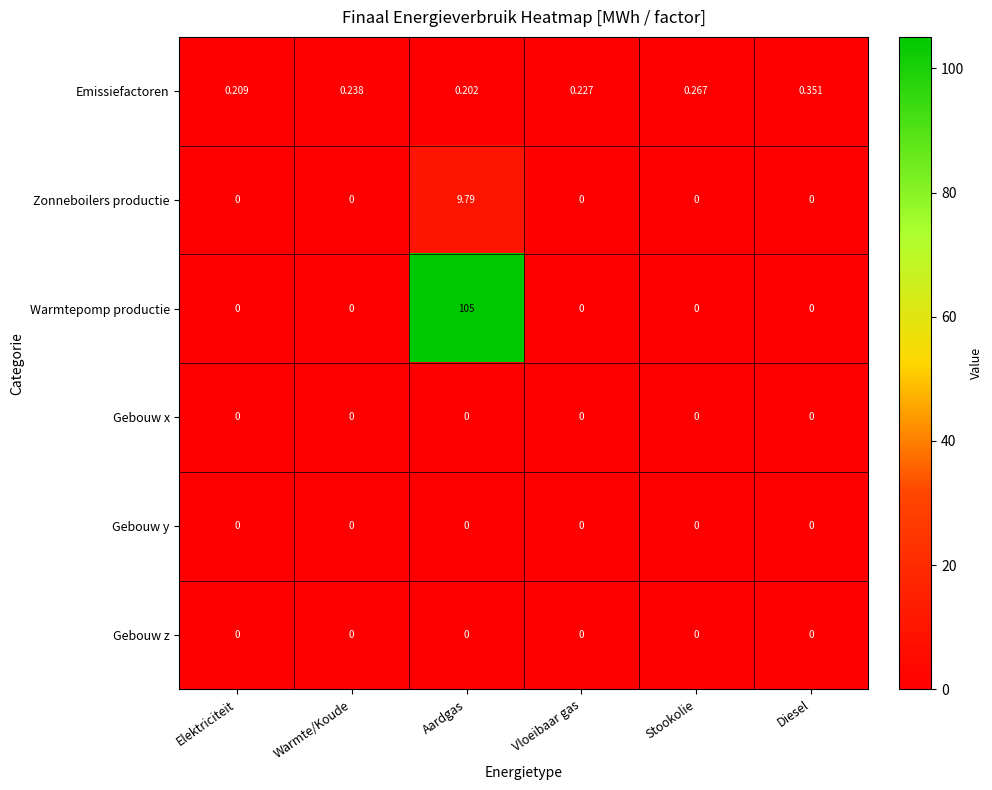

Which series has the largest total across all categories?

Warmtepomp productie